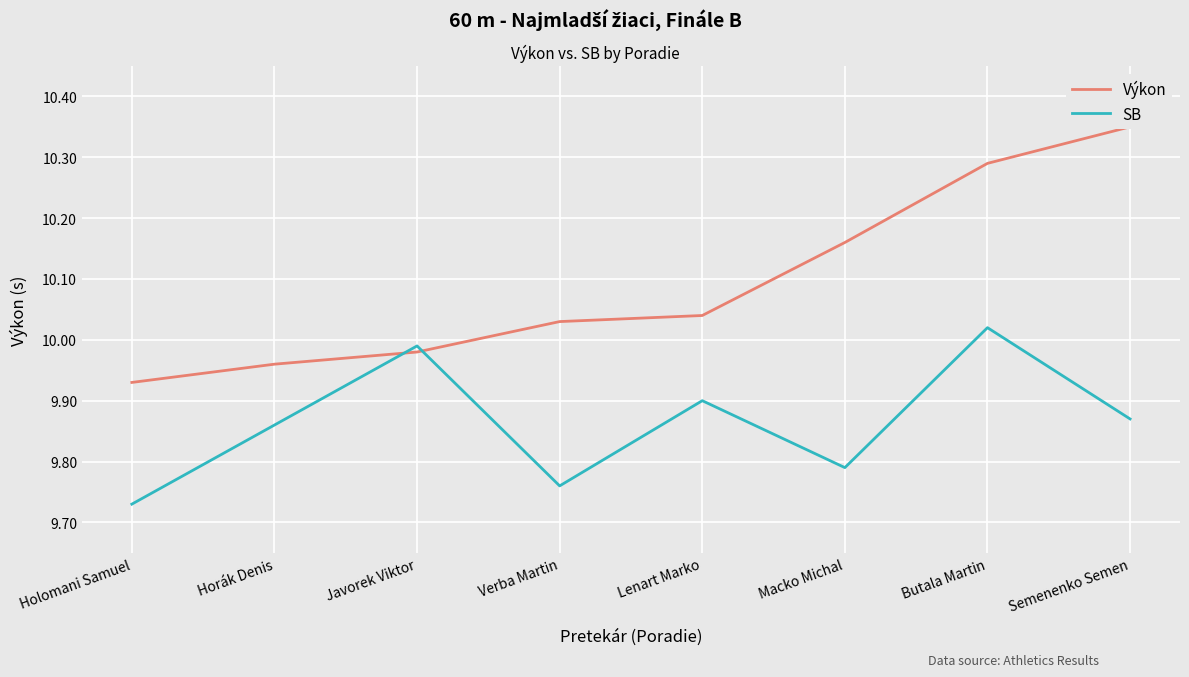

Is this an area chart (filled region under the line)?

No